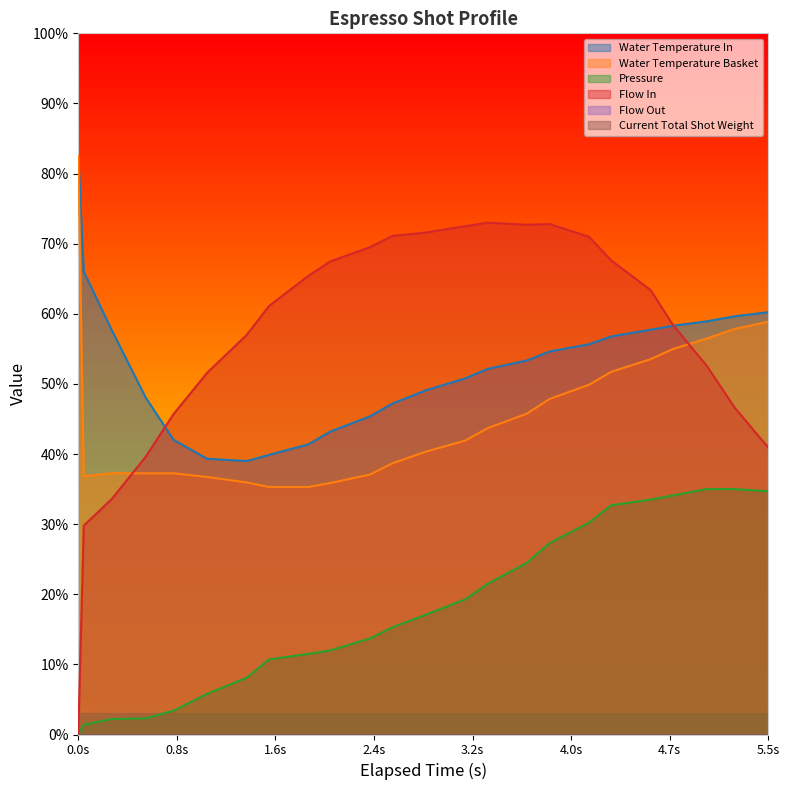

How many data points does each series have?

24